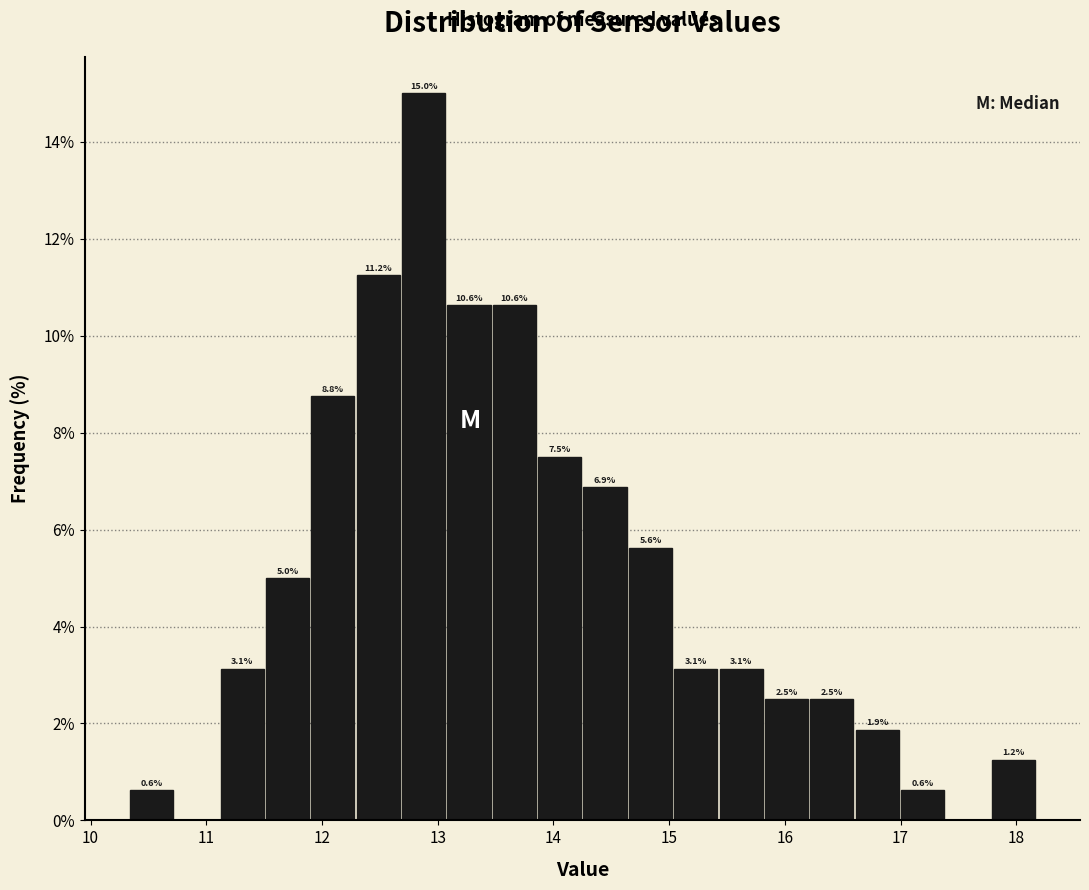

Around what value on the x-axis is the tallest bar? Give the approximate position of its centre, as read against the axis.

12.9